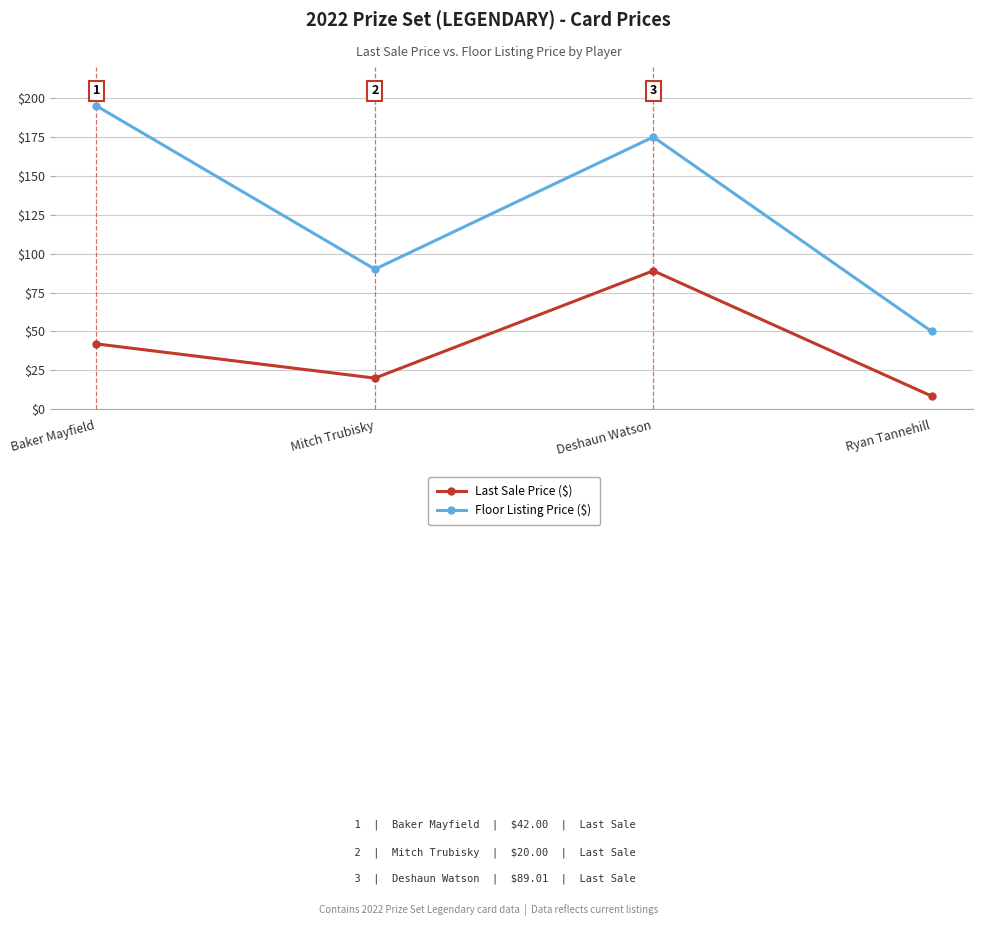

Reading left to right, list all the values displayed in this chart.

Last Sale Price ($): 42.0	20.0	89.0	8.4
Floor Listing Price ($): 195.0	90.0	175.0	50.0